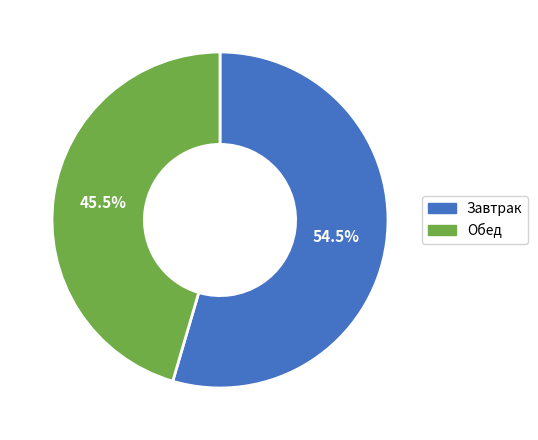

Rank the categories by value from lowest to highest.

Обед, Завтрак